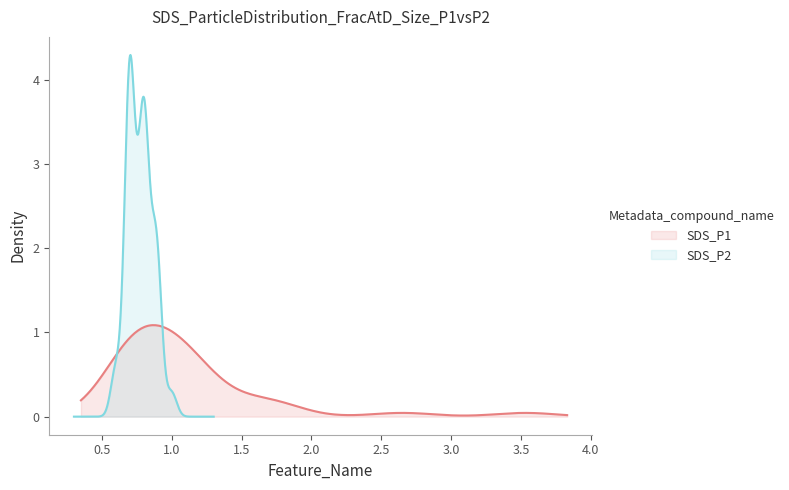

The SDS_P2 series shows 0.2 at 38. True or false?

False